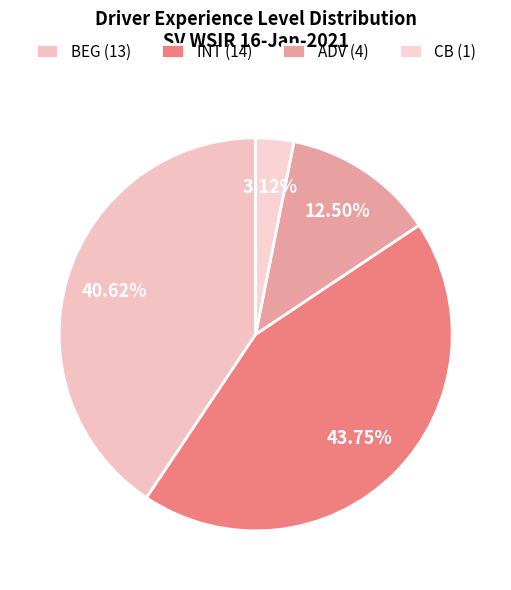

Between ADV and BEG, which is larger?

BEG